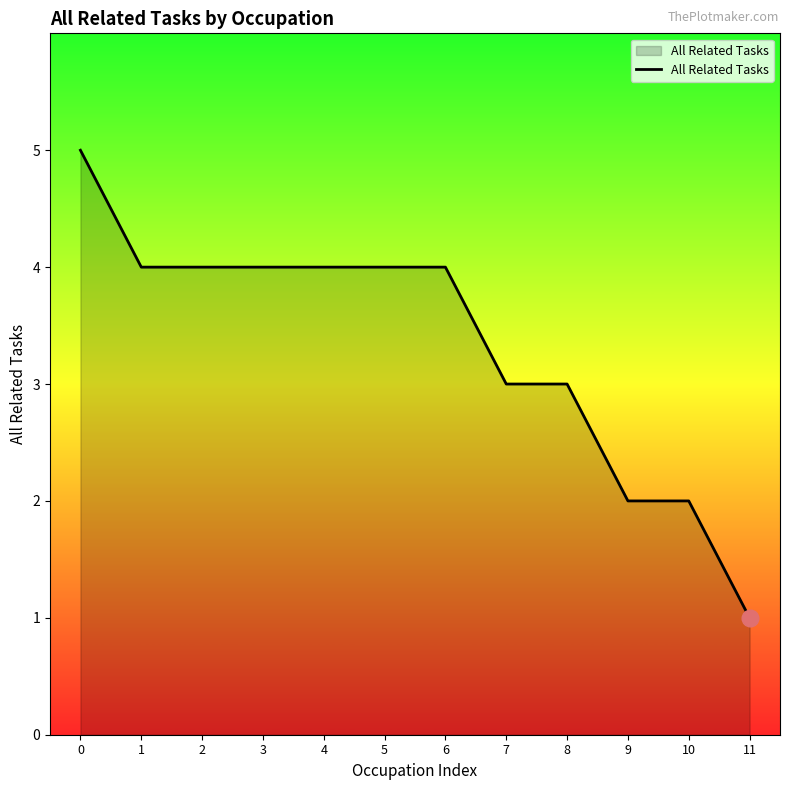

What is the maximum value shown in the chart?

5